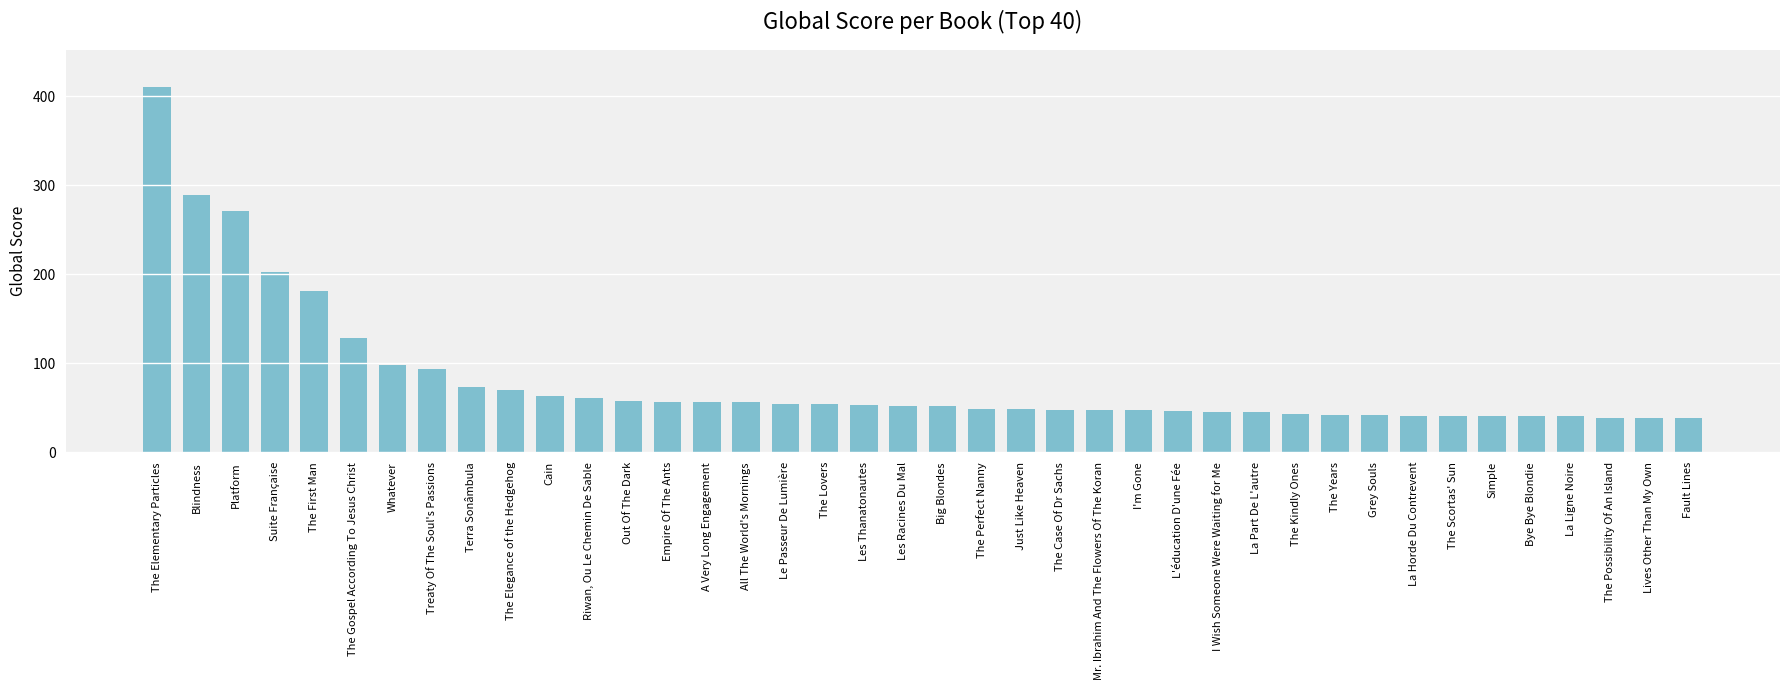

Count the number of categories in the chart.

40